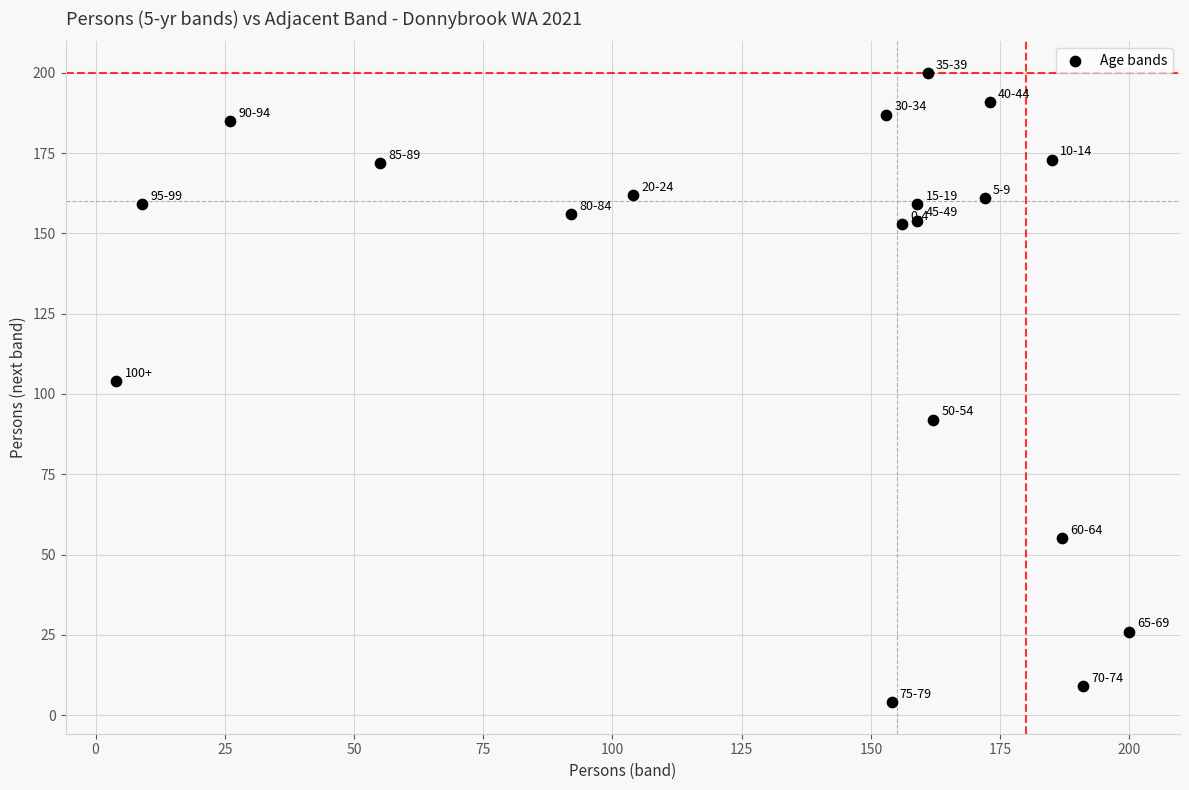

What is the range of Y values (max minus min)?

196